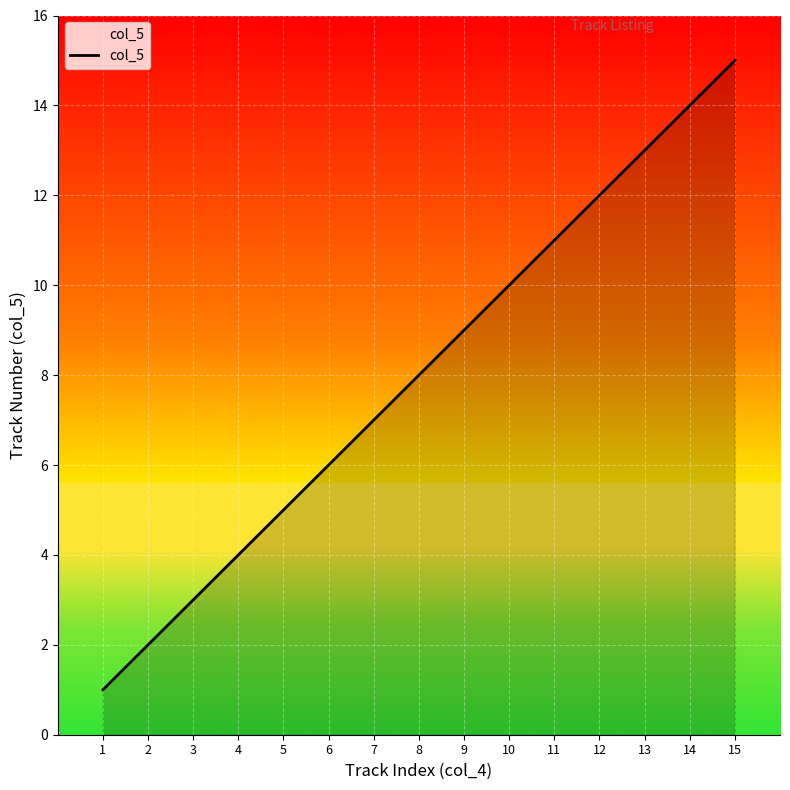

At which label is the value closest to 8?

8